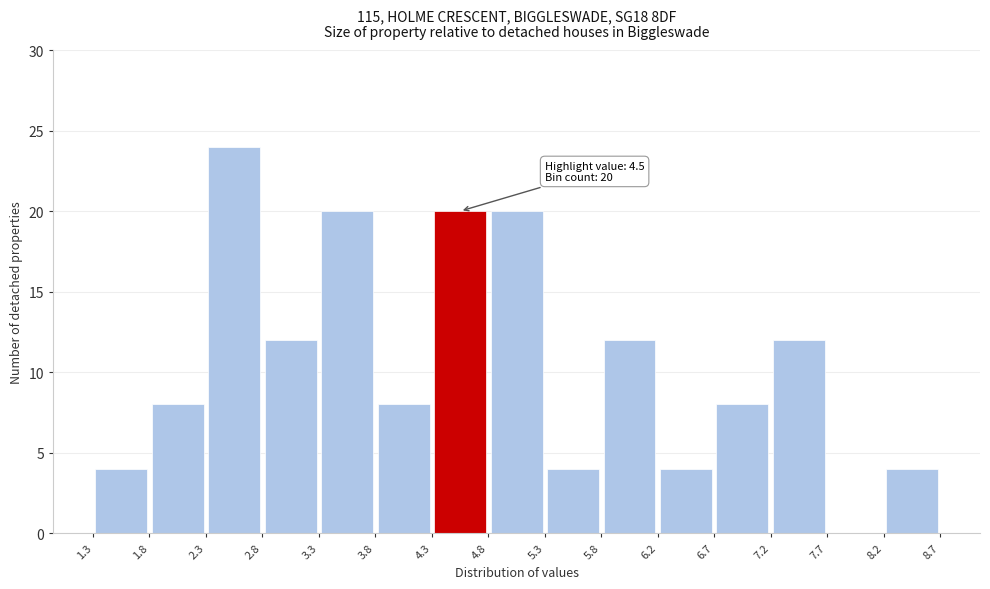

Over which range of the x-axis is the bar tallest?

2.3 to 2.8